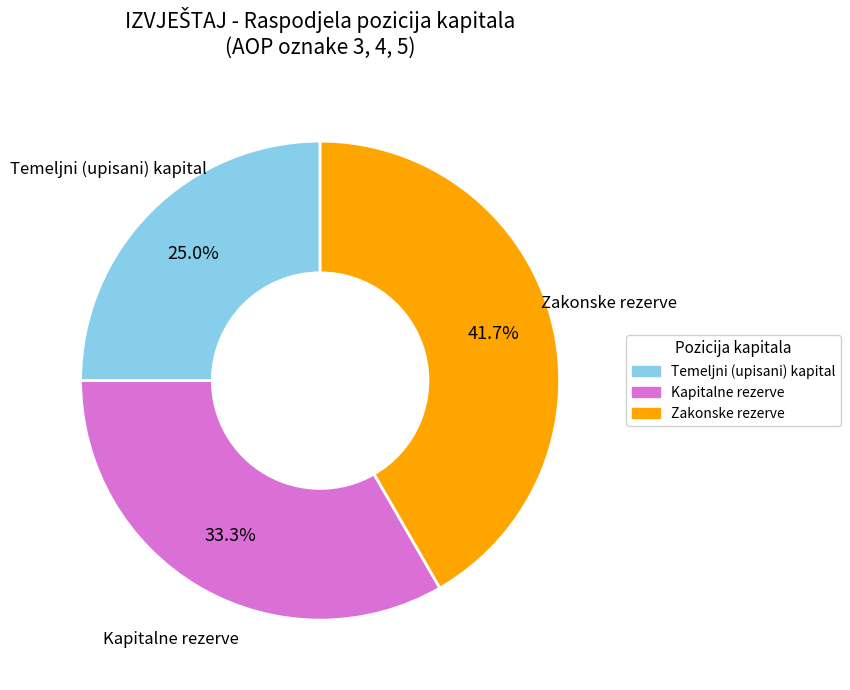

What is the ratio of the value at Kapitalne rezerve to the value at Zakonske rezerve?

0.8